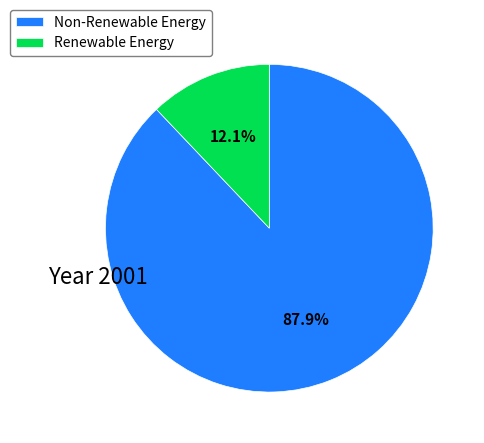

Does any single category account for the majority?

Yes